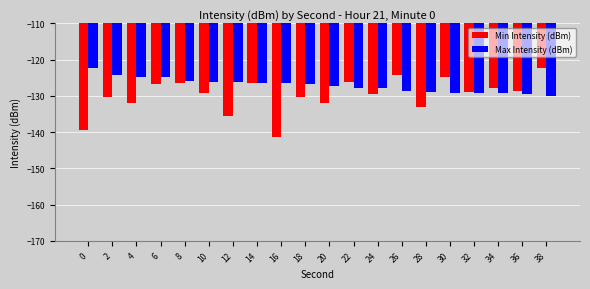

What is the difference between the maximum and minimum values in the Min Intensity (dBm) series?

19.0